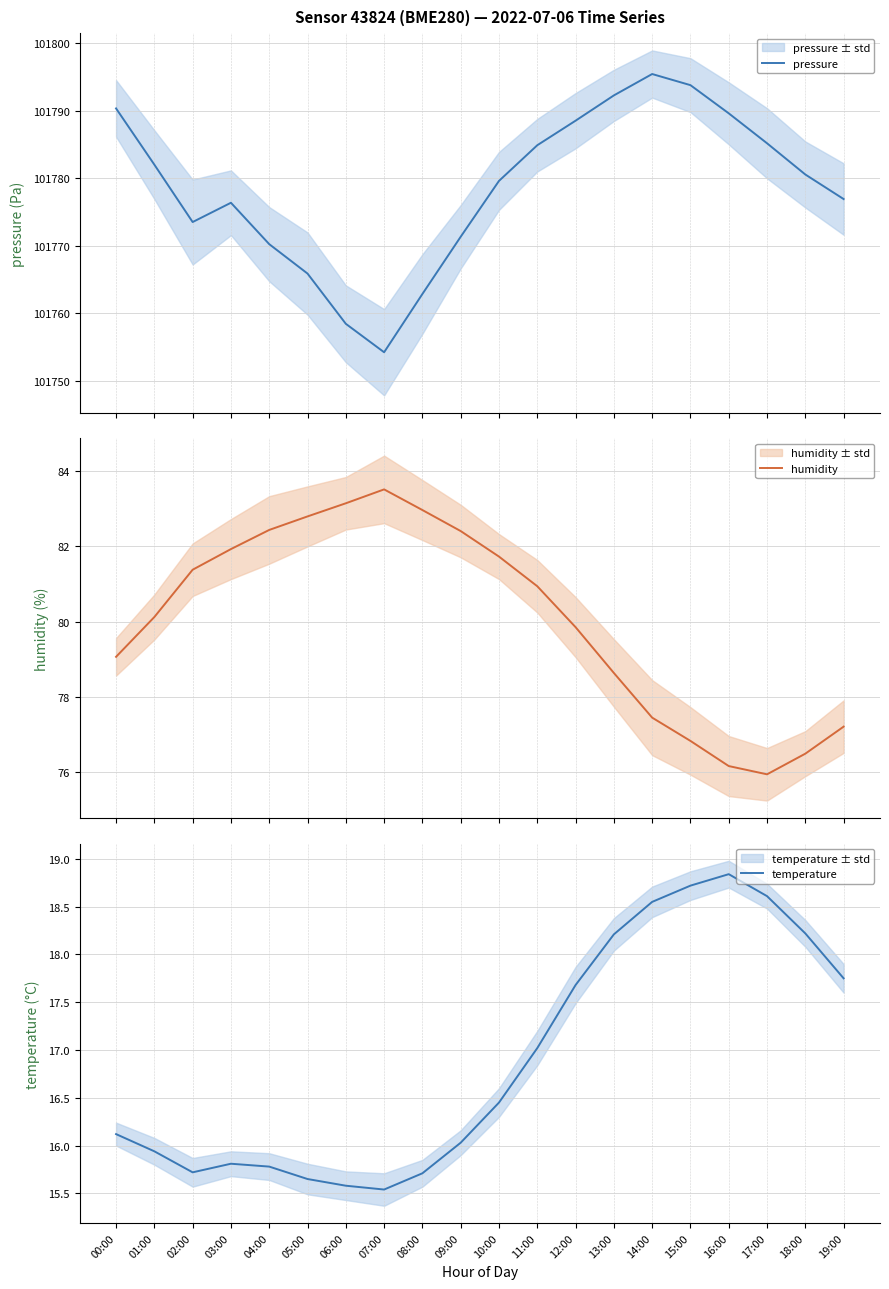

Is this an area chart (filled region under the line)?

No